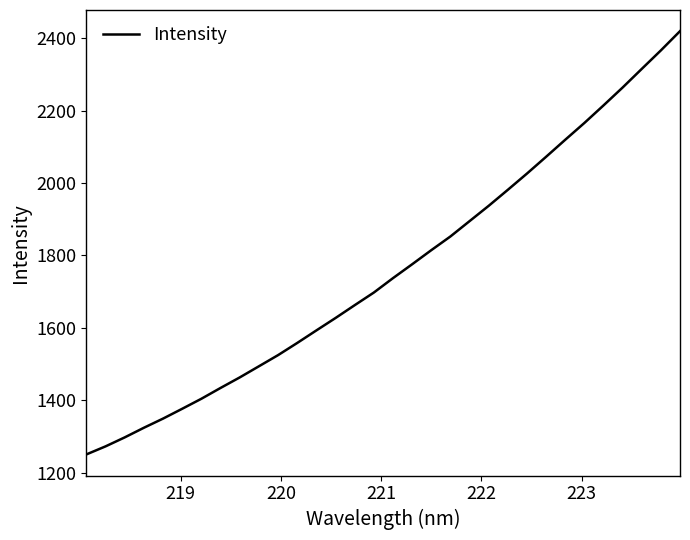

What is the smallest value displayed?

1250.9